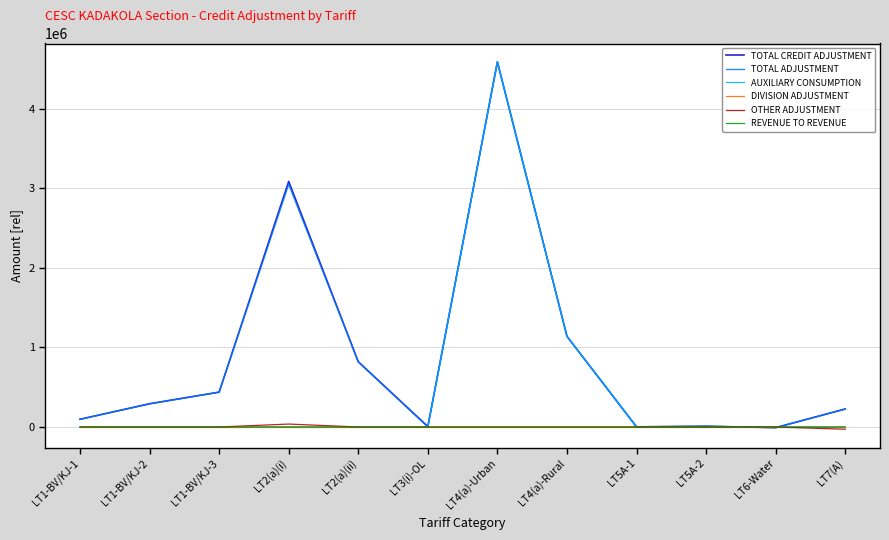

What is the greatest value displayed?

4589538.7